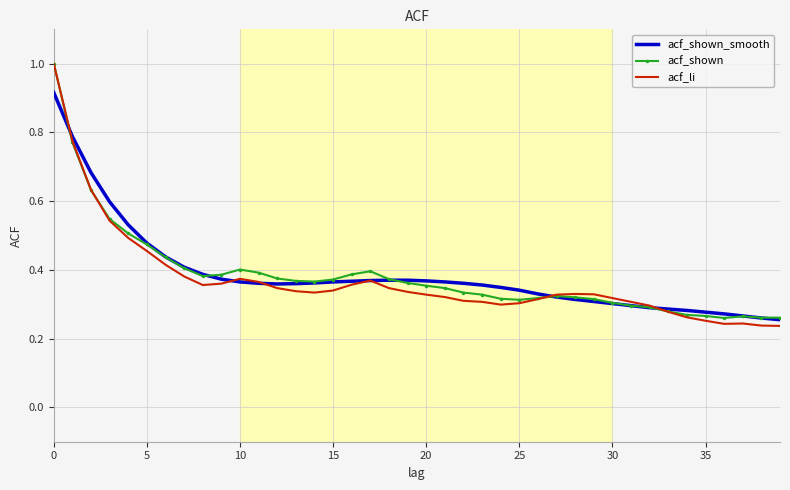

What is the maximum value for acf_shown?

1.0